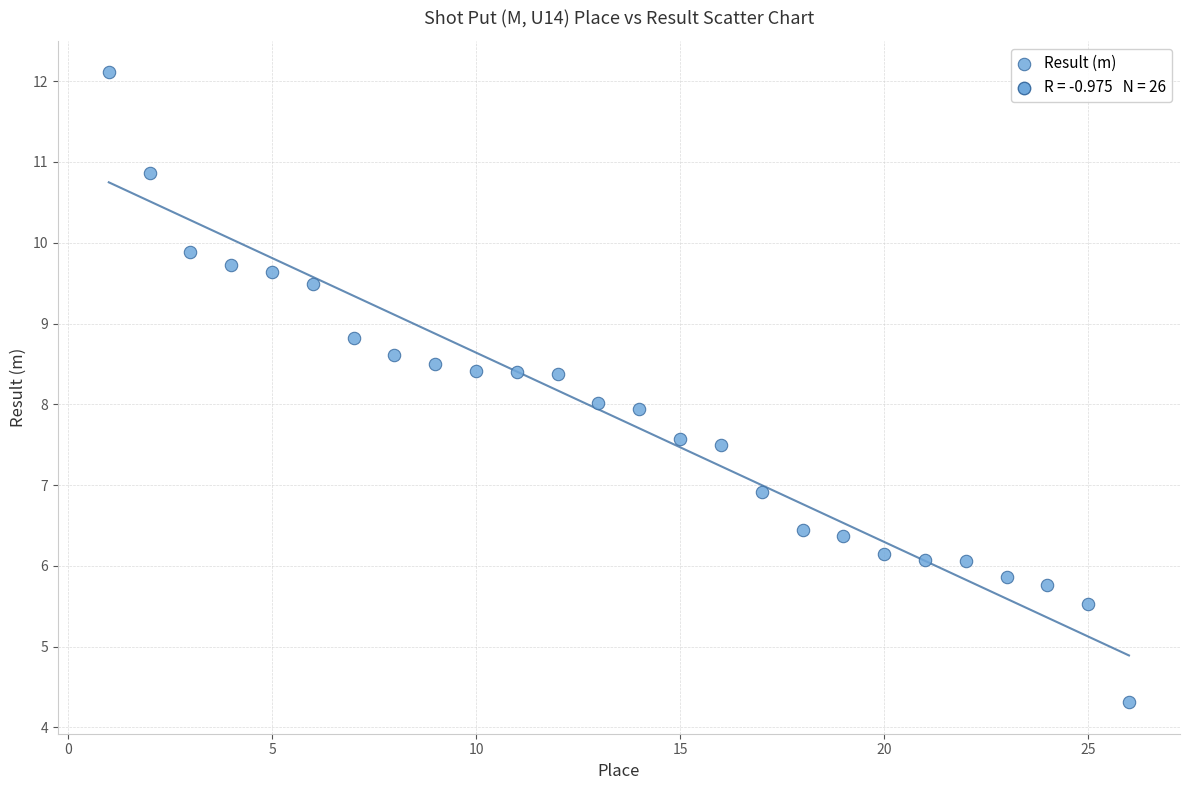

What is the range of Y values (max minus min)?

7.8